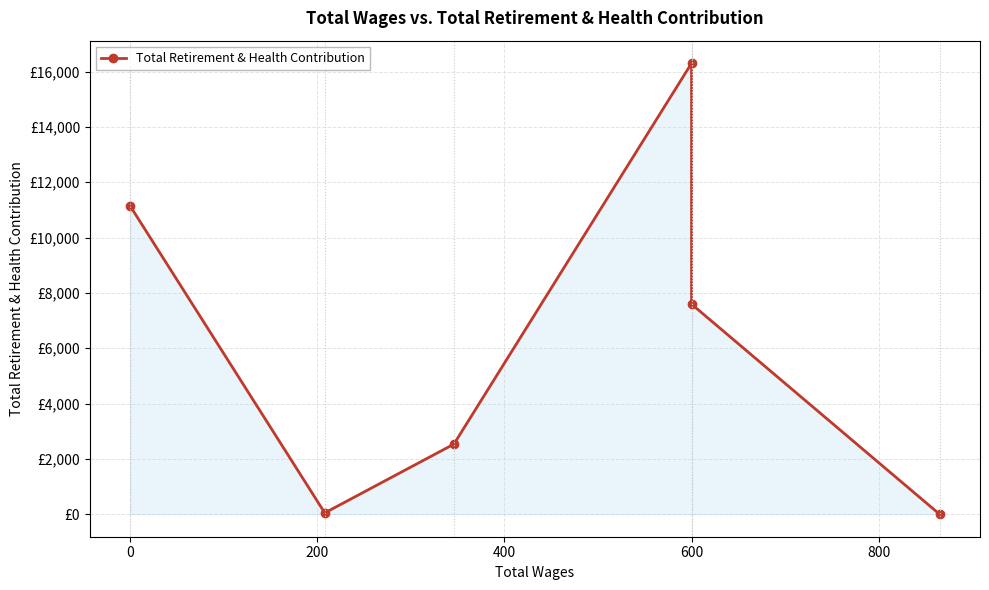

Between 200 and 400, which is larger?

400